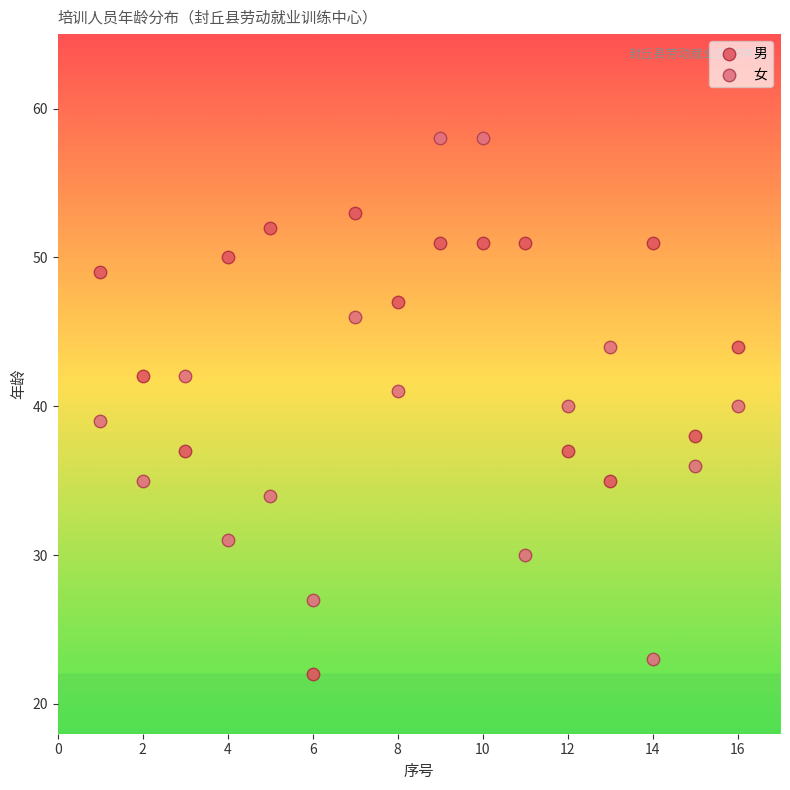

What is the X range (max minus min) for the scatter plot?

15